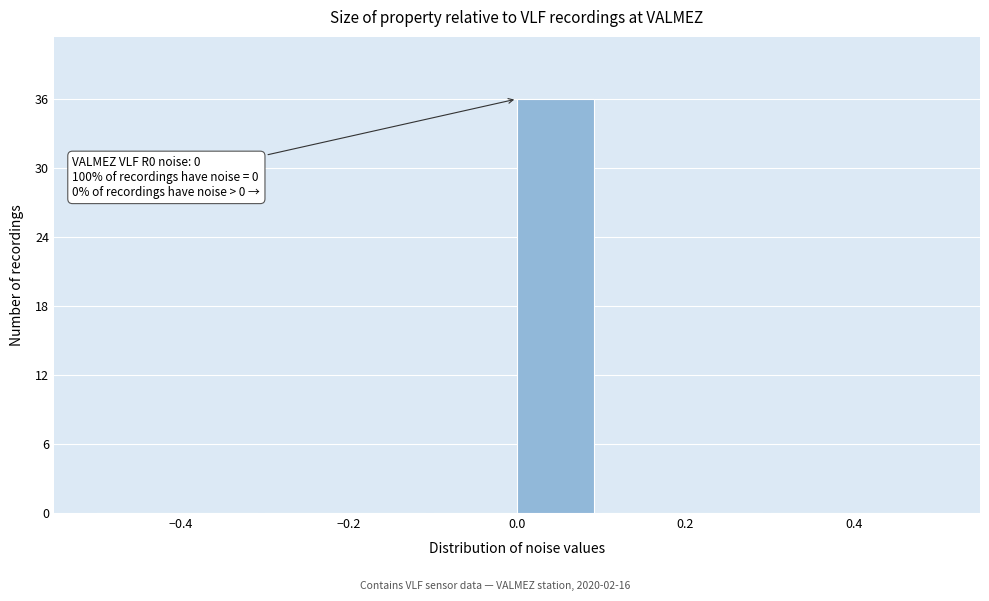

Which range on the x-axis has the tallest bar?

0.0 to 0.1